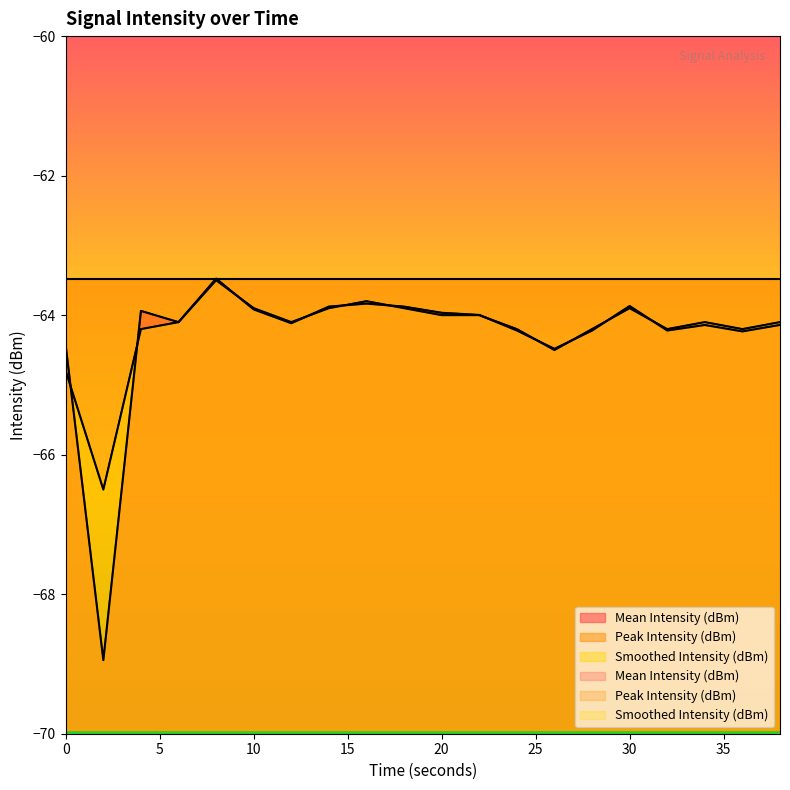

What is the difference between the Smoothed Intensity (dBm) values at 36 and 26?

0.3